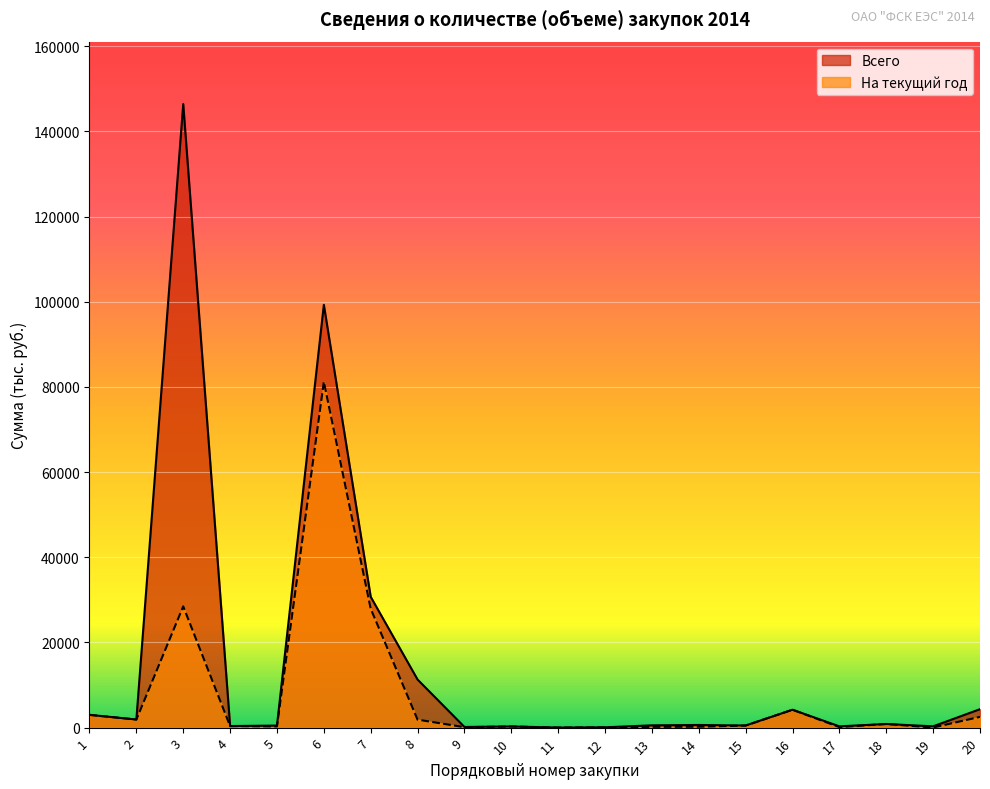

List the labels in order of На текущий год value, smallest first.

11, 19, 12, 9, 17, 13, 14, 10, 5, 4, 15, 18, 8, 2, 20, 1, 16, 7, 3, 6